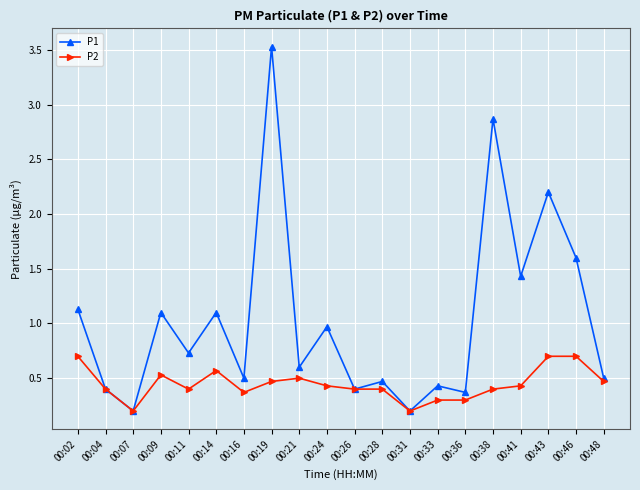

Rank the series by their average value, from highest to lowest.

P1, P2